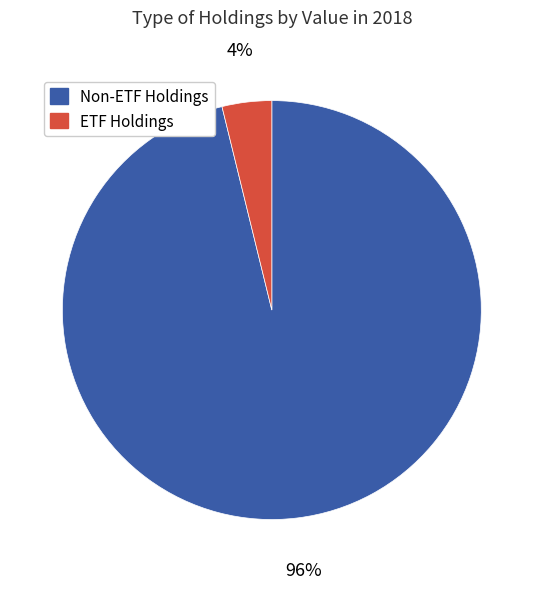

Combined, do ETF Holdings and Non-ETF Holdings account for over 50%?

Yes